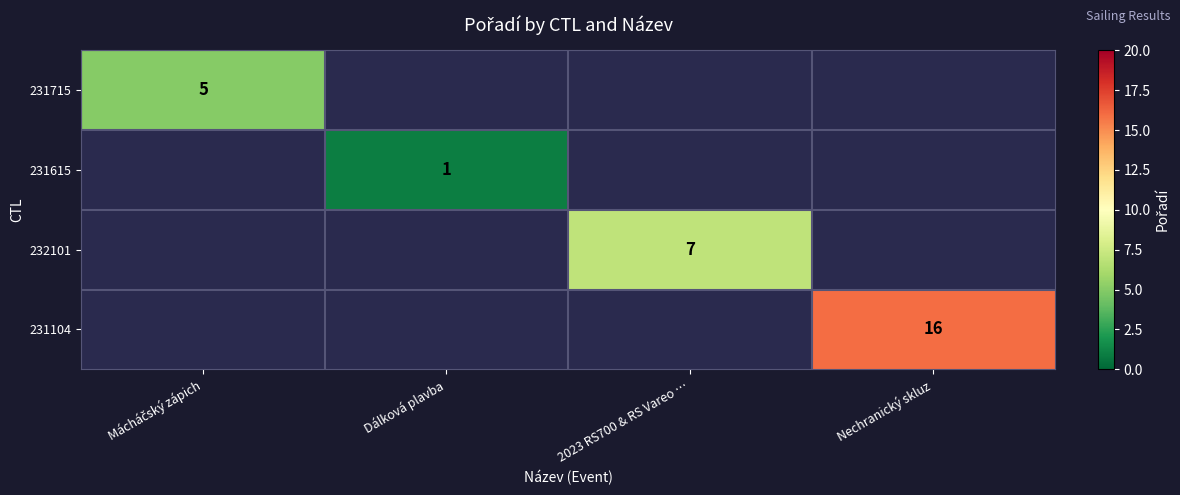

Is it true that 231104 equals 5 at Nechranický skluz?

False